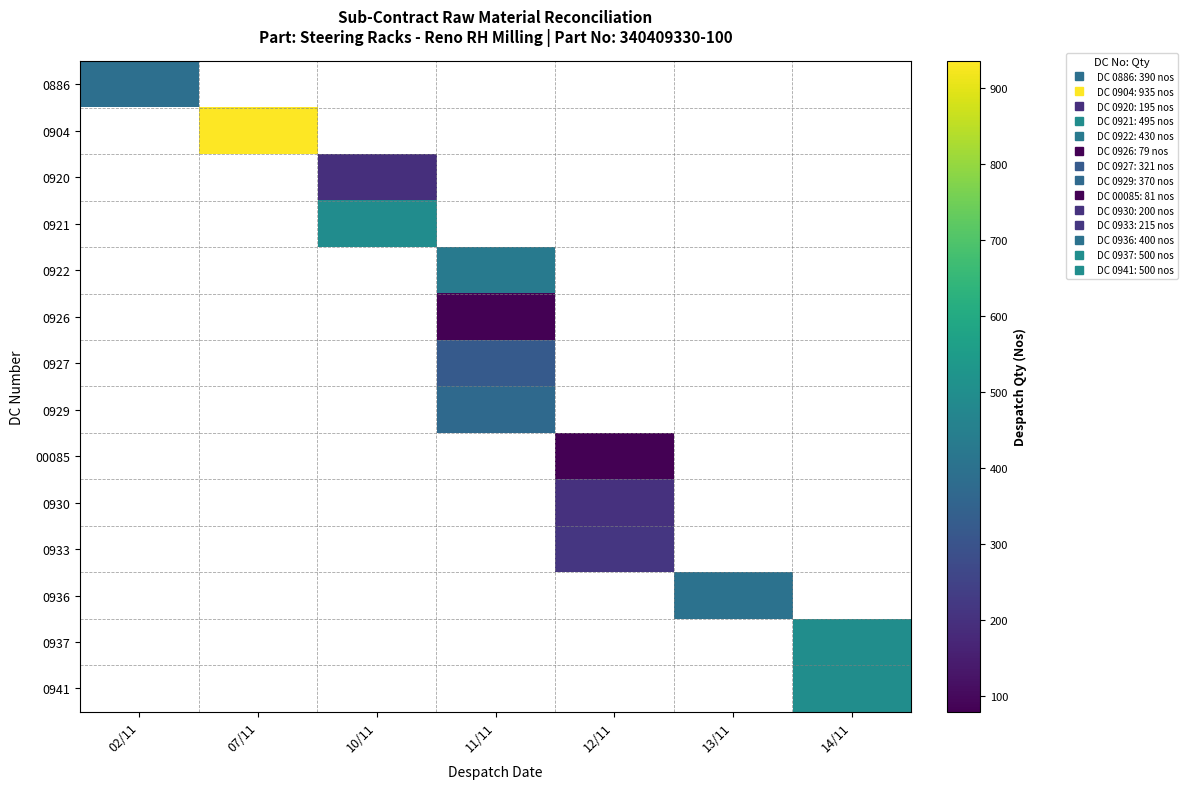

How many distinct data groups are displayed?

14